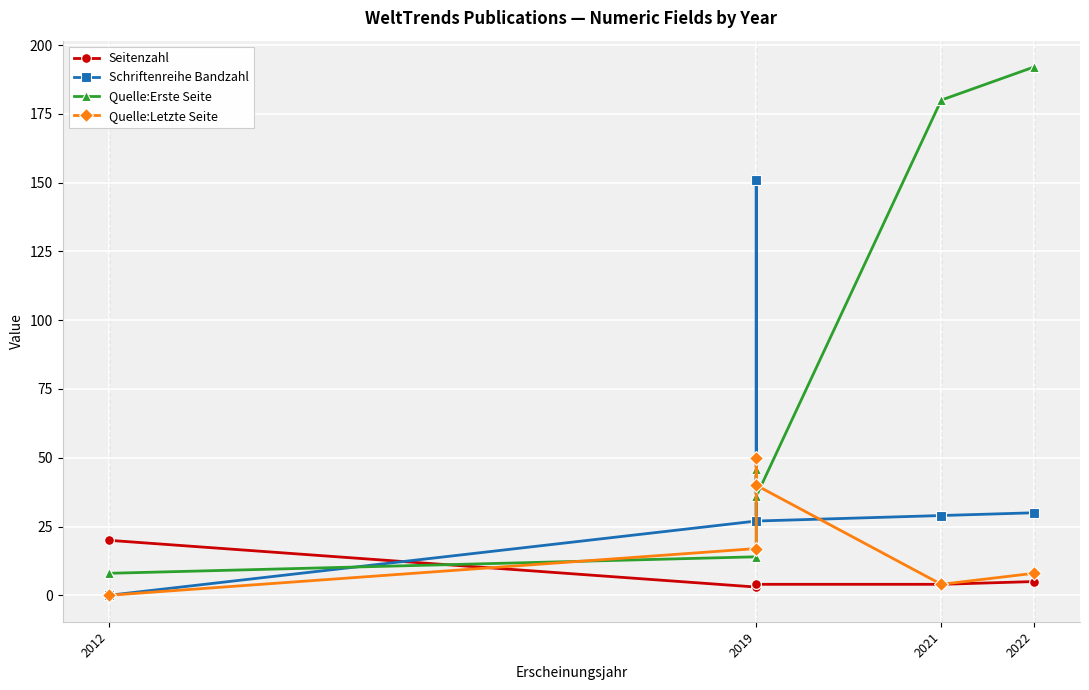

Rank the series by their average value, from lowest to highest.

Seitenzahl, Quelle:Letzte Seite, Schriftenreihe Bandzahl, Quelle:Erste Seite